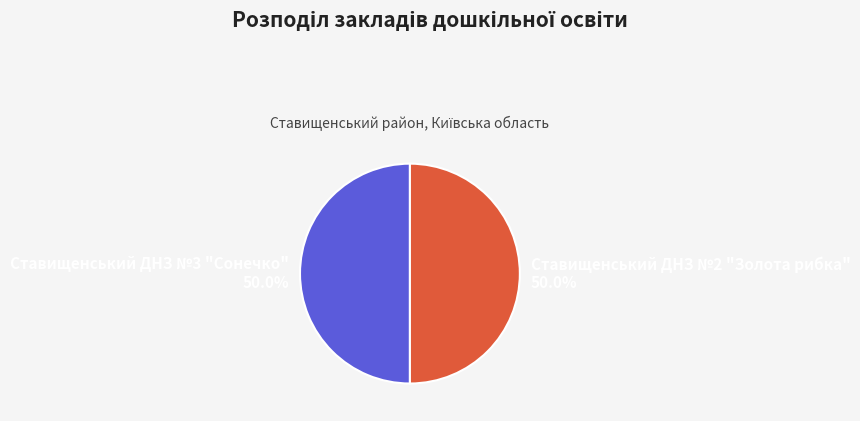

What is the total percentage of Ставищенський ДНЗ №2 "Золота рибка" and Ставищенський ДНЗ №3 "Сонечко"?

100.0%